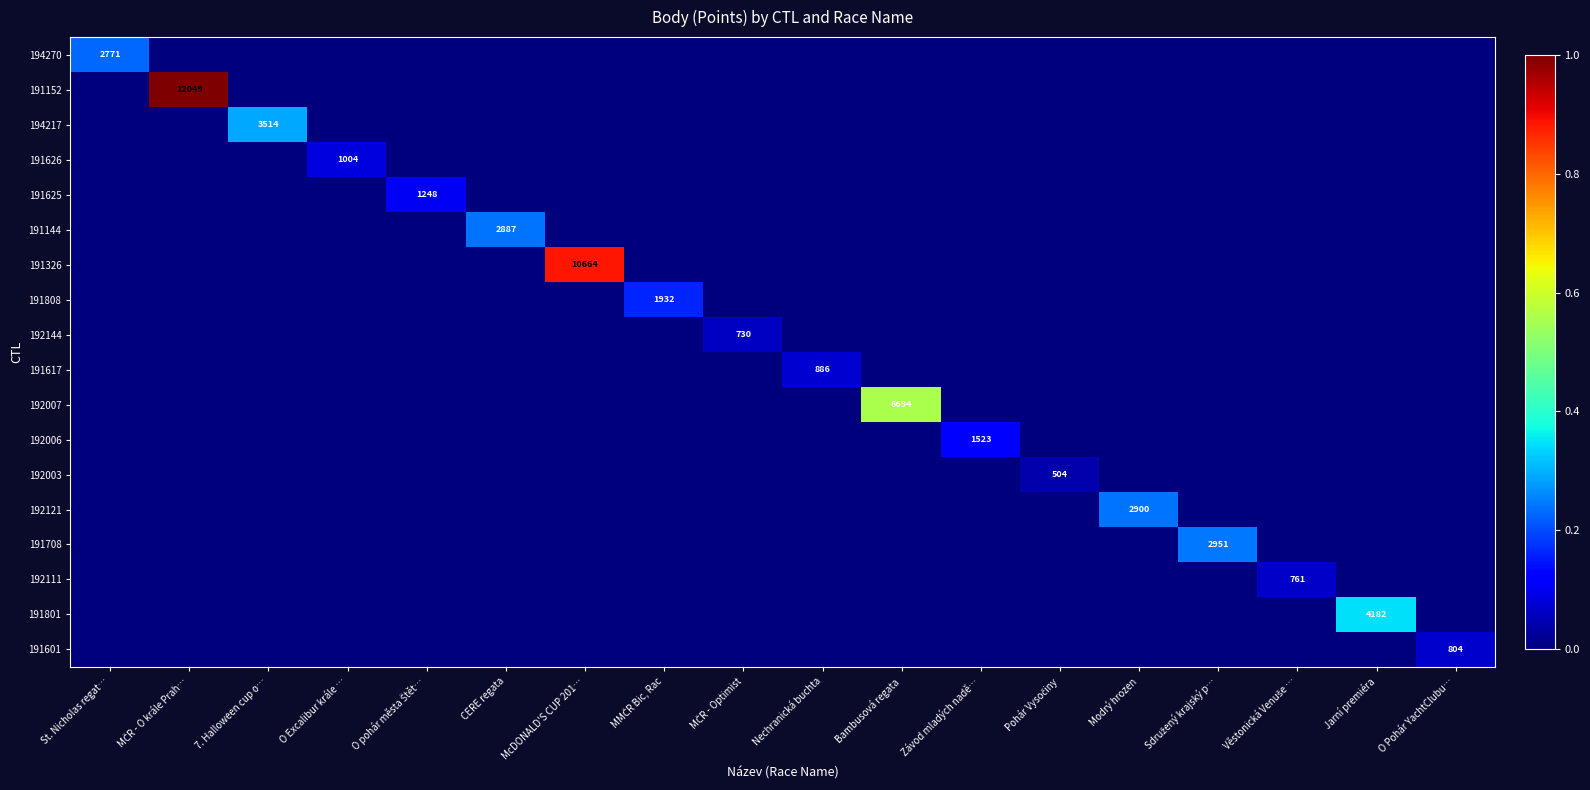

Which label corresponds to the largest value in the chart?

MČR - O krále Prah…